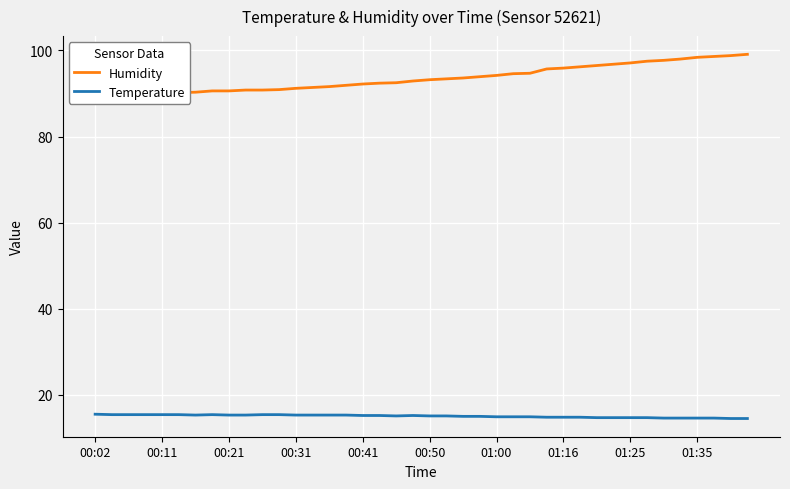

True or false: Humidity has a value of 65.1 at 33.

False